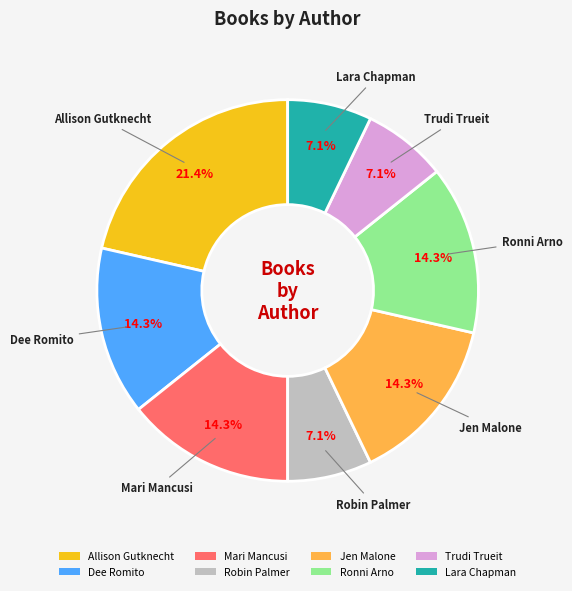

What percentage is the Trudi Trueit slice, to the nearest percent?

7%